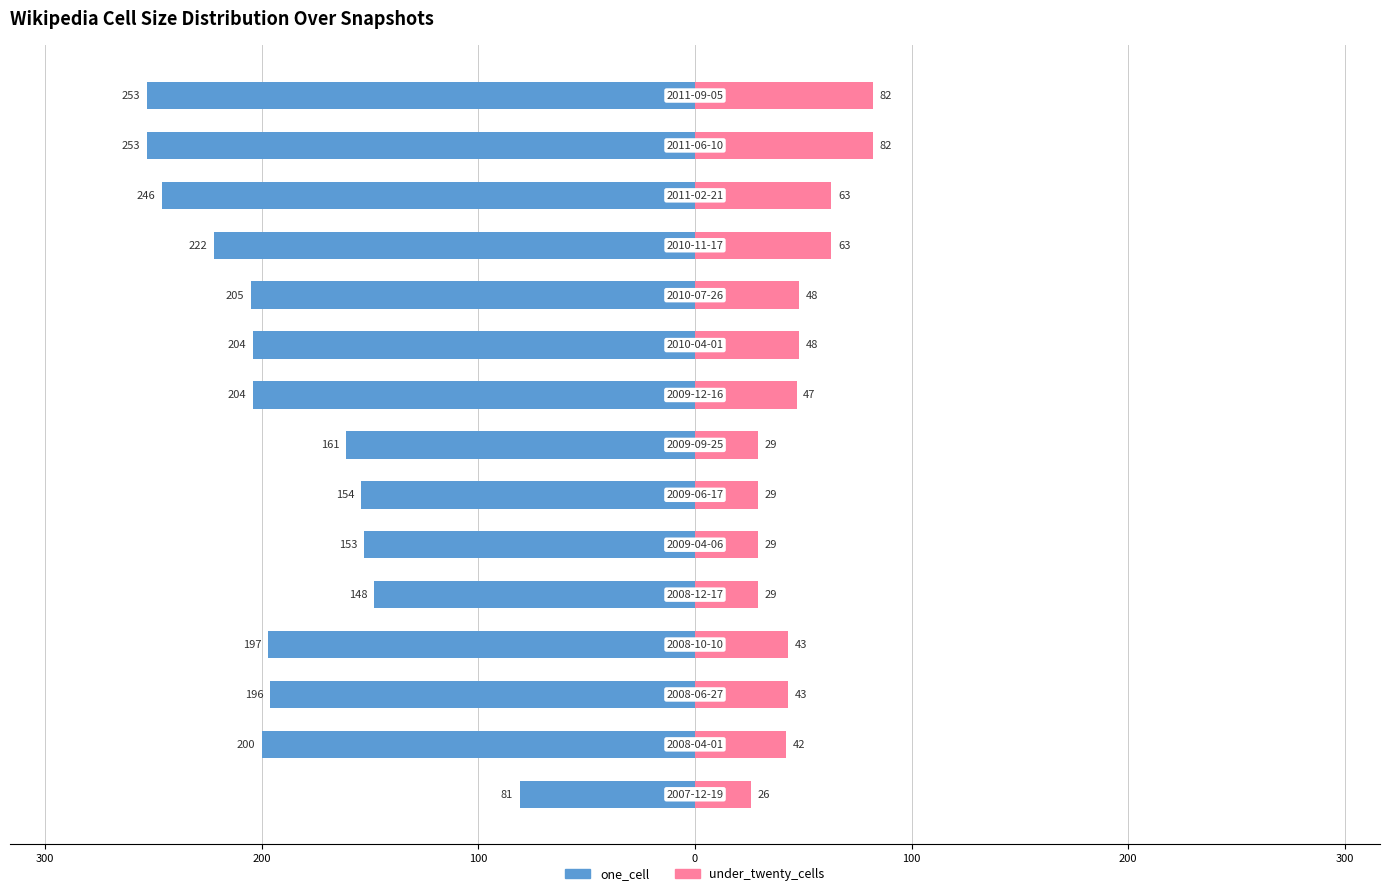

At how many categories does at least one series exceed 3?

15